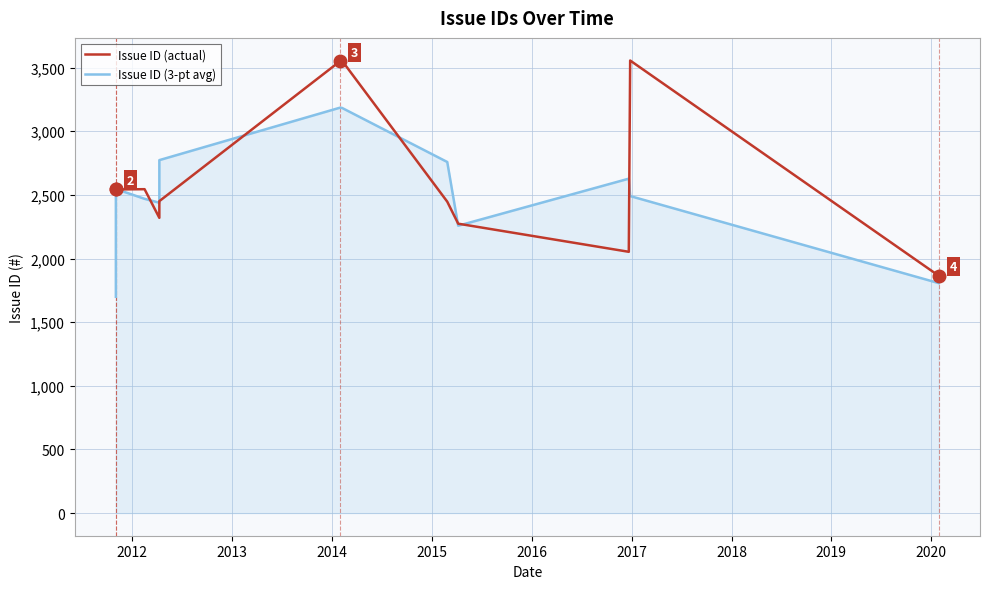

What is the greatest value displayed?

3556.0